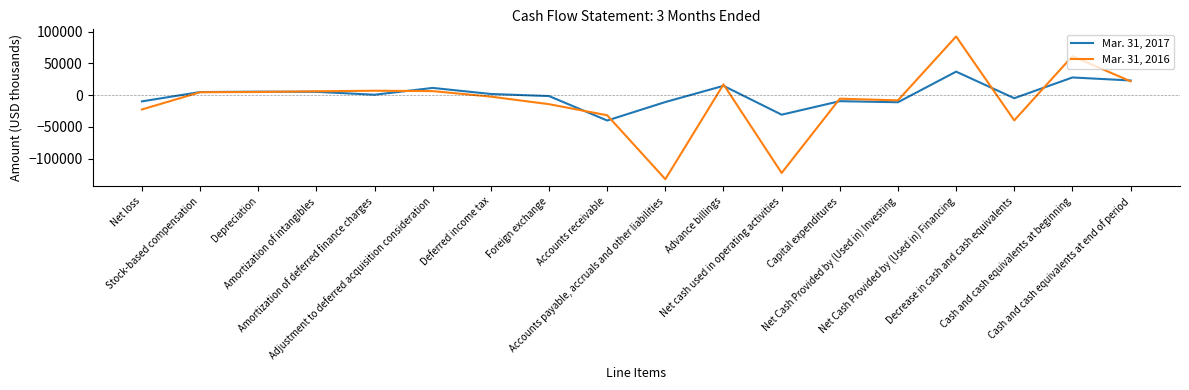

What is the total value across all series at Net cash used in operating activities?

-153092